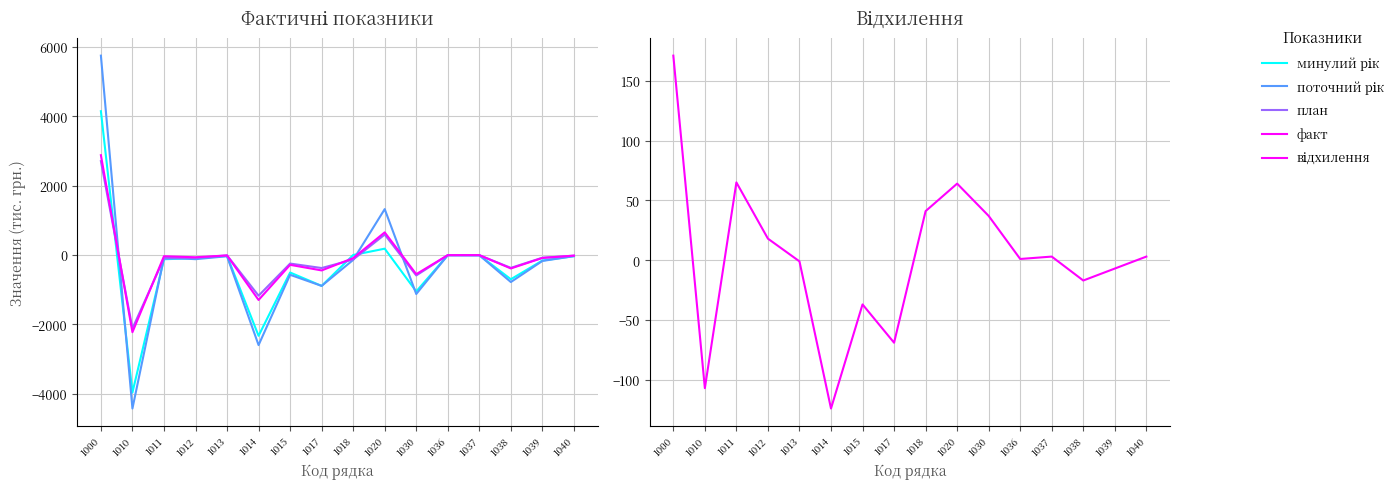

Reading left to right, list all the values displayed in this chart.

минулий рік: 1000=4145	1010=-3962	1011=-121	1012=-93	1013=-26	1014=-2328	1015=-504	1017=-890	1018=0	1020=183	1030=-1050	1036=-2	1037=-7	1038=-698	1039=-159	1040=-33
поточний рік: 1000=5746	1010=-4423	1011=-71	1012=-120	1013=-35	1014=-2596	1015=-570	1017=-890	1018=-141	1020=1323	1030=-1124	1036=-7	1037=-6	1038=-779	1039=-171	1040=-33
план: 1000=2706	1010=-2117	1011=-100	1012=-83	1013=-11	1014=-1172	1015=-246	1017=-375	1018=-130	1020=589	1030=-589	1036=-5	1037=-6	1038=-370	1039=-78	1040=-20
факт: 1000=2877	1010=-2224	1011=-35	1012=-65	1013=-12	1014=-1296	1015=-283	1017=-444	1018=-89	1020=653	1030=-552	1036=-4	1037=-3	1038=-387	1039=-85	1040=-17
відхилення: 1000=171	1010=-107	1011=65	1012=18	1013=-1	1014=-124	1015=-37	1017=-69	1018=41	1020=64	1030=37	1036=1	1037=3	1038=-17	1039=-7	1040=3